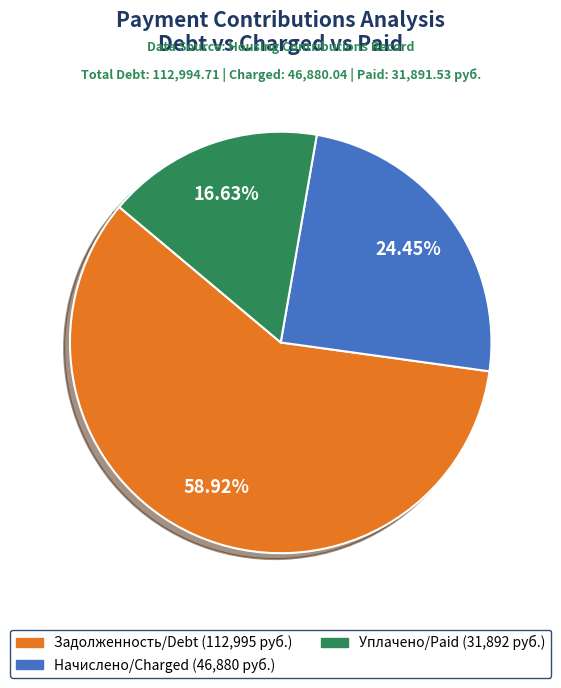

Does any single category account for the majority?

Yes